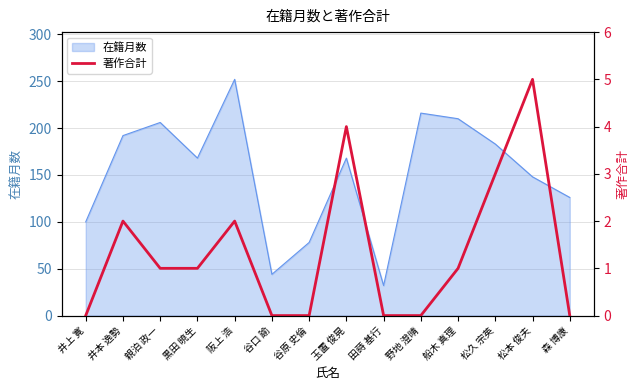

True or false: the data has more than 0 interior local peaks.

True